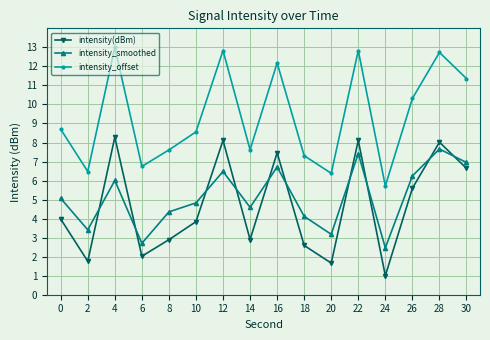

At how many categories does at least one series exceed 6?

15